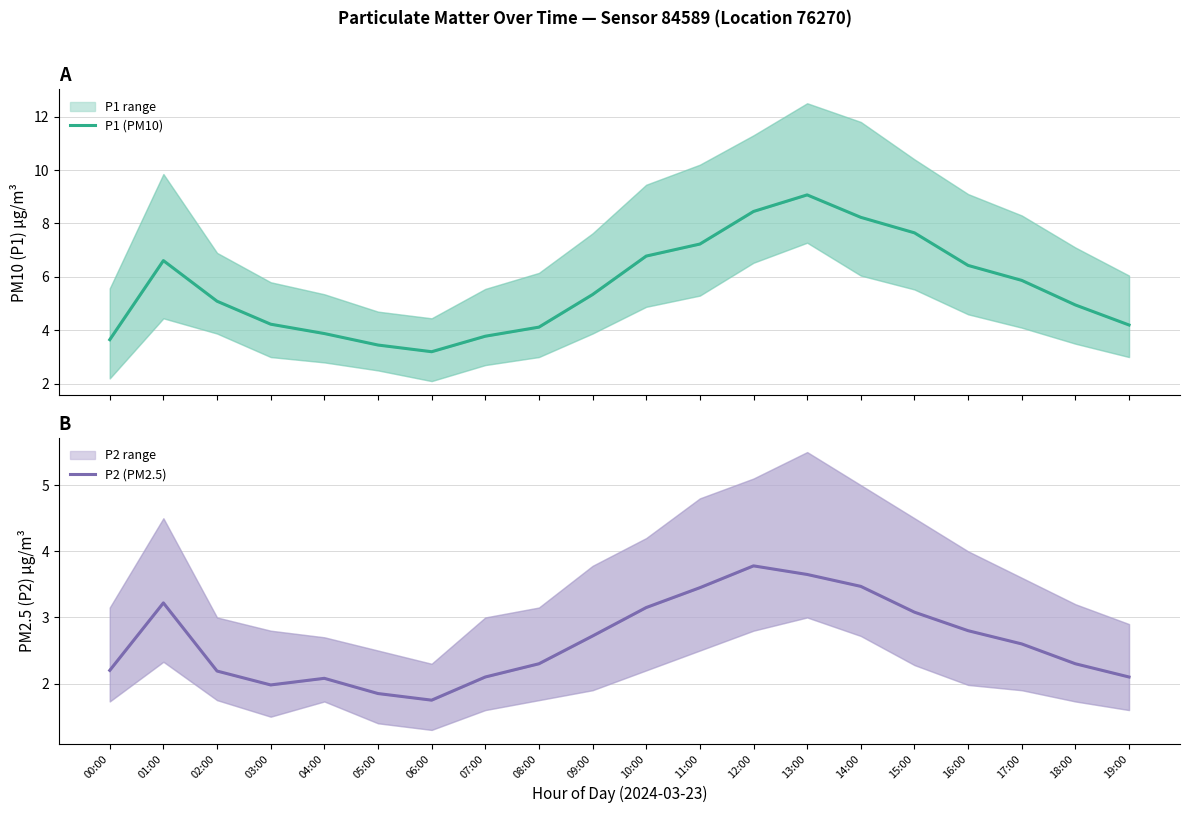

True or false: P2 (PM2.5) has a value of 3.1 at 04:00.

False